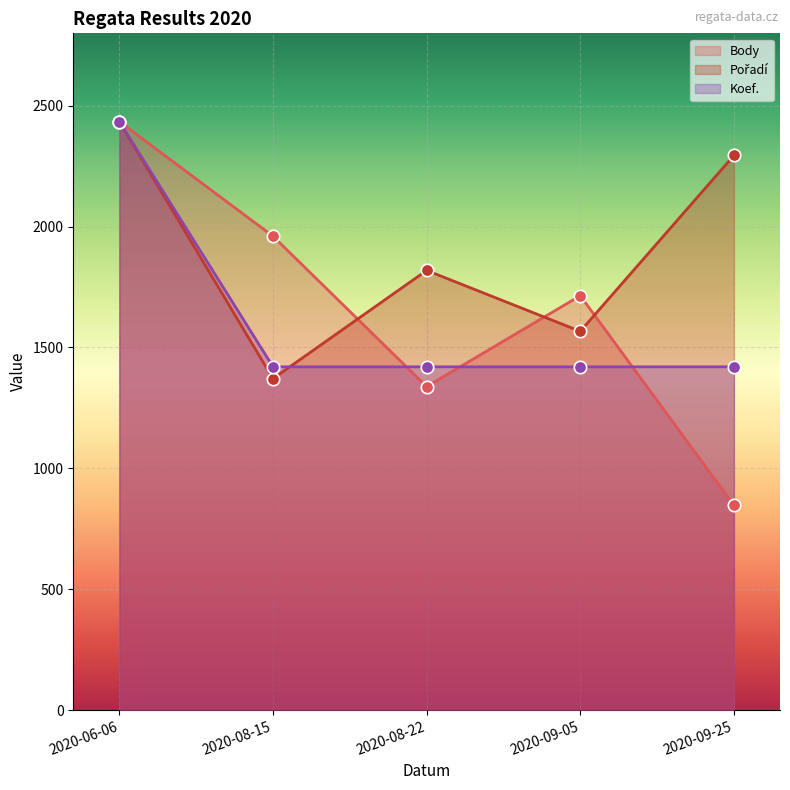

Which series has the widest spread of Y values?

Body